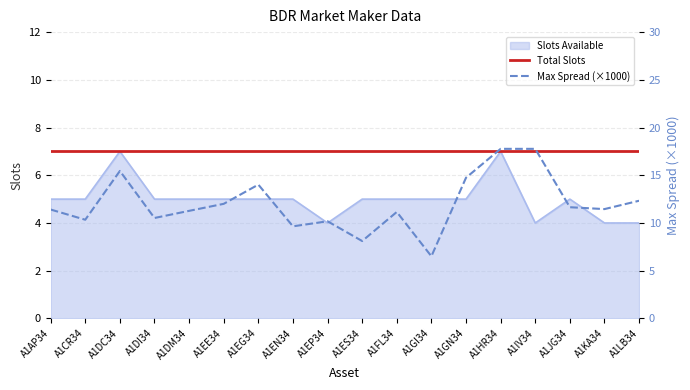

What is the sum of all Total Slots values?

126